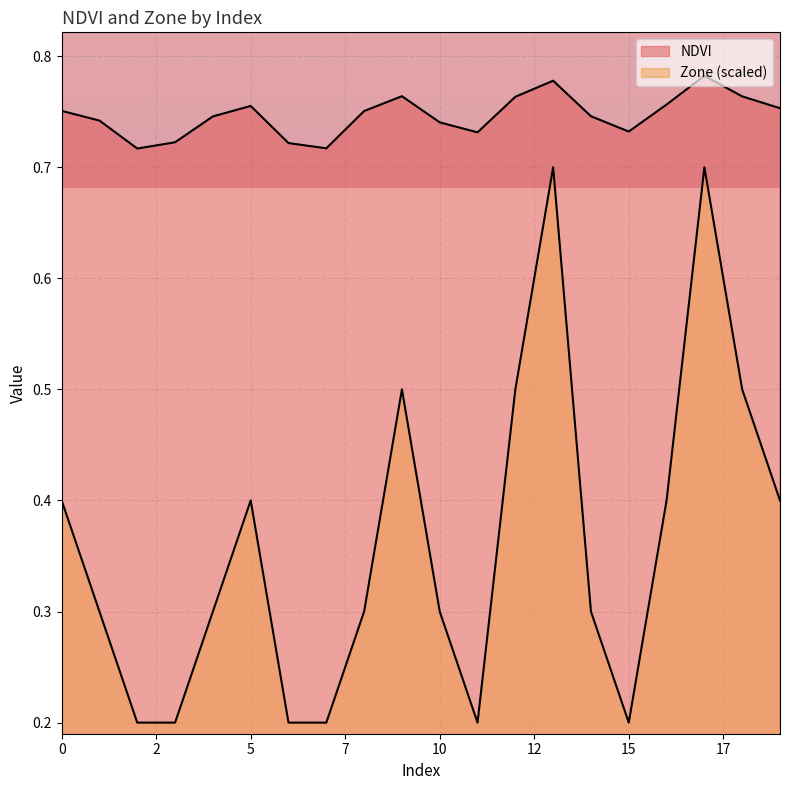

What is the value of the NDVI point at the 8th from the left?

0.7